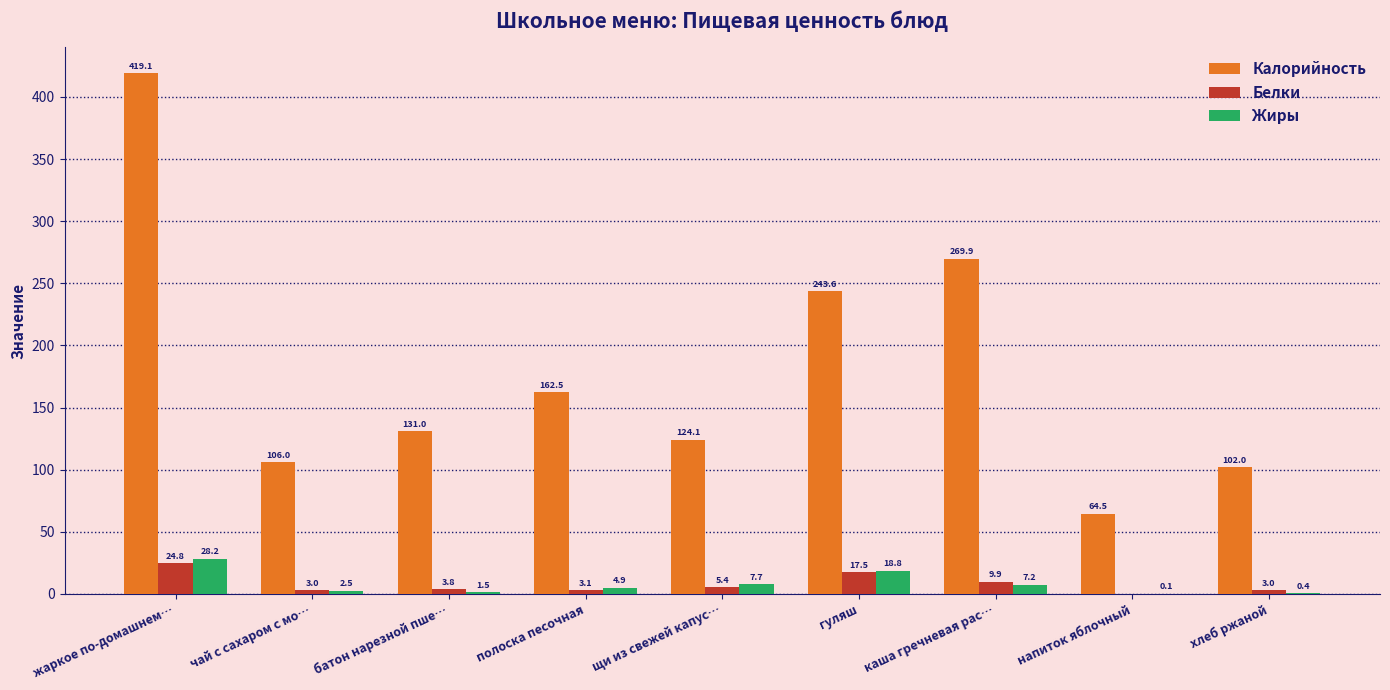

What is the sum of the Жиры values at жаркое по-домашнем… and напиток яблочный?

28.3